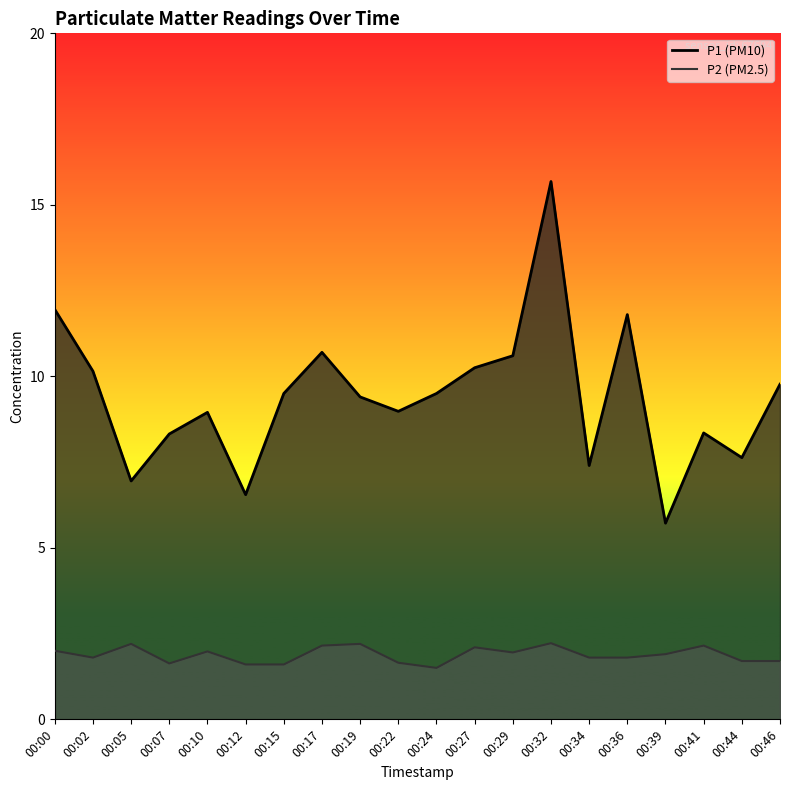

Which series has the widest spread of values?

P1